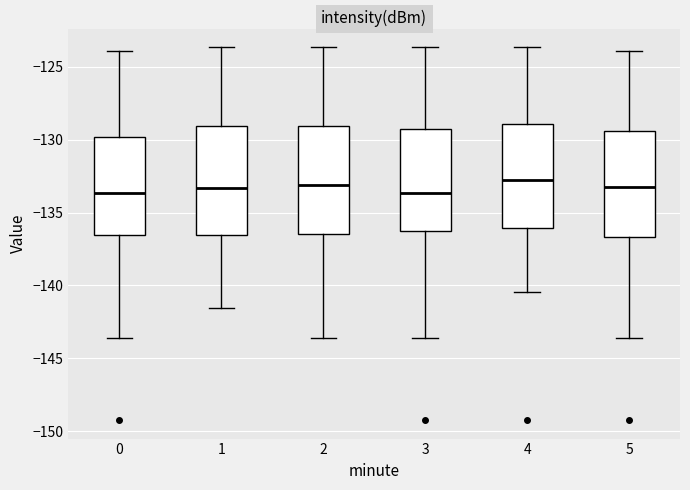

Where does the lower whisker of the box at x = 0 end on the y-axis? The values are not printed on the chart, so give them approximately, as read against the axis.

-143.5